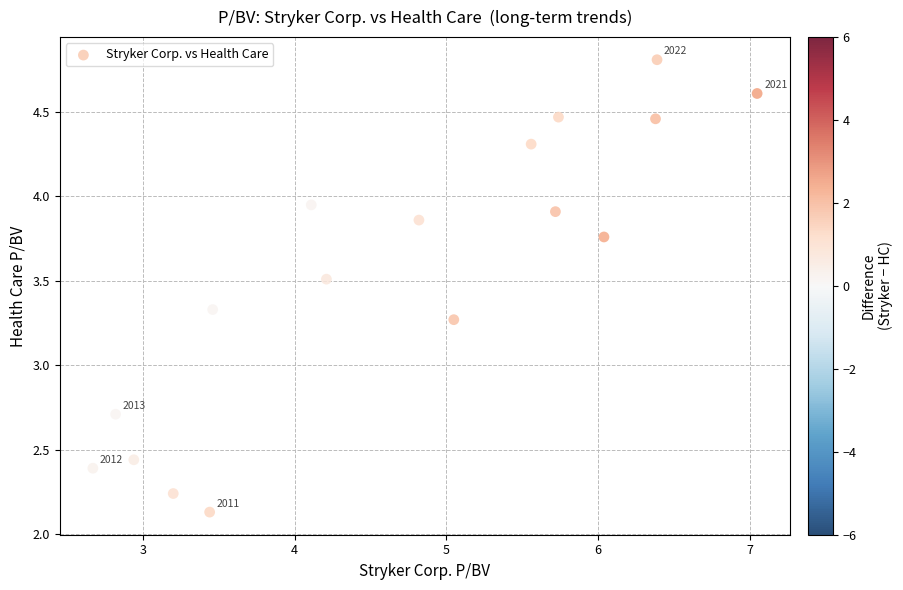

What is the range of Y values (max minus min)?

2.7